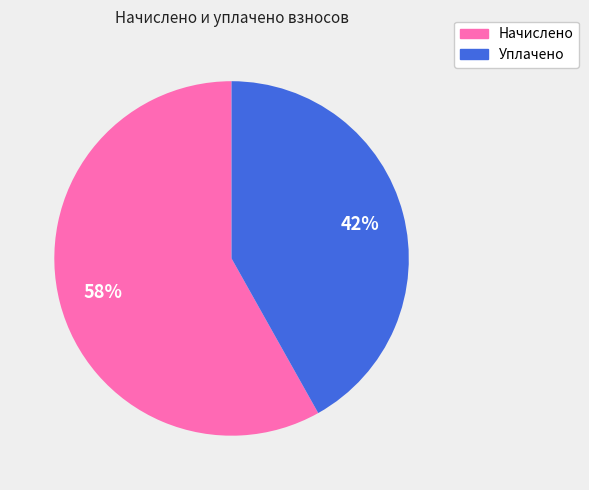

Is there any slice that represents more than half of the pie?

Yes